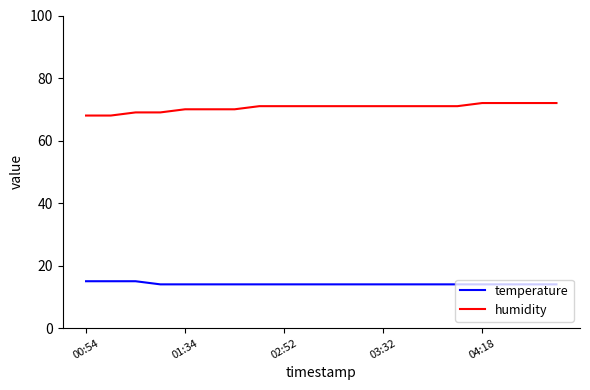

Rank the series by their maximum value, from highest to lowest.

humidity, temperature